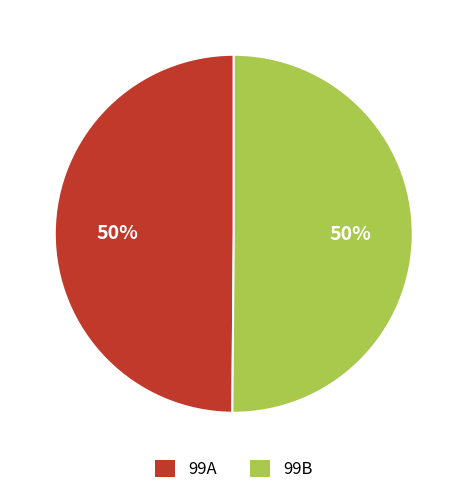

To the nearest percent, what portion does 99A represent?

50%